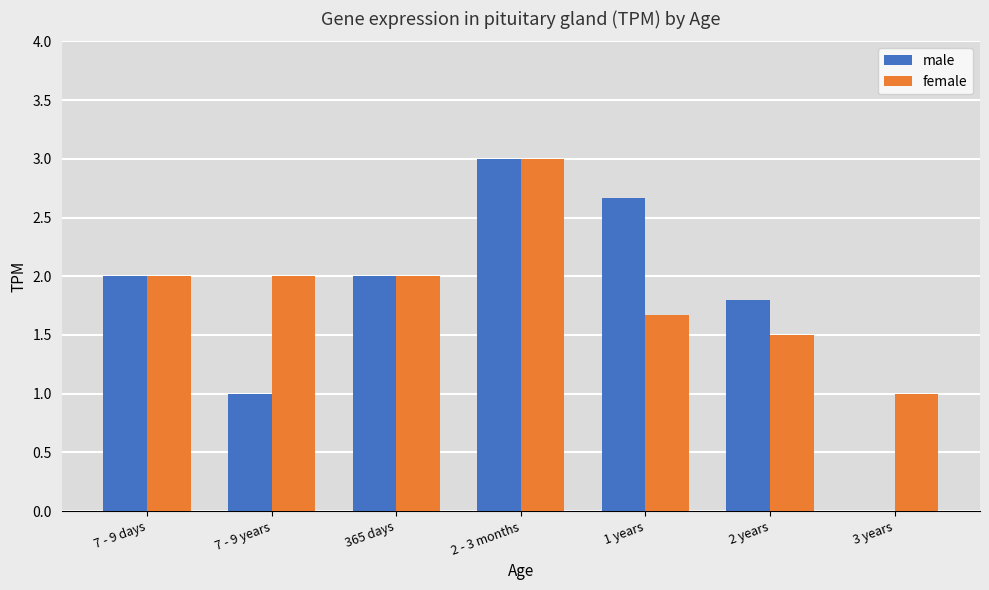

How many female values are between 1 and 2?

6